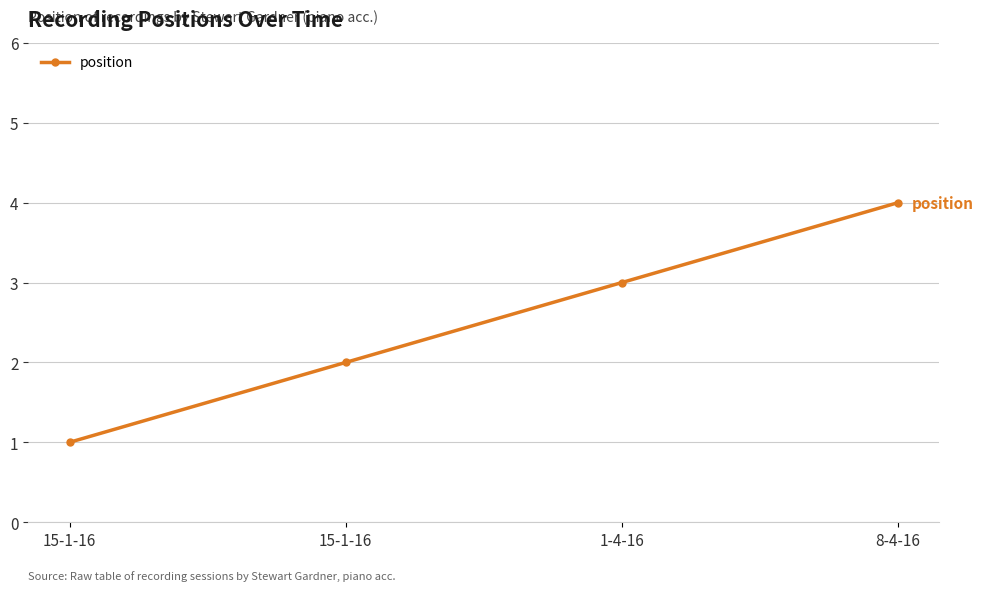

How many categories are shown in the chart?

4